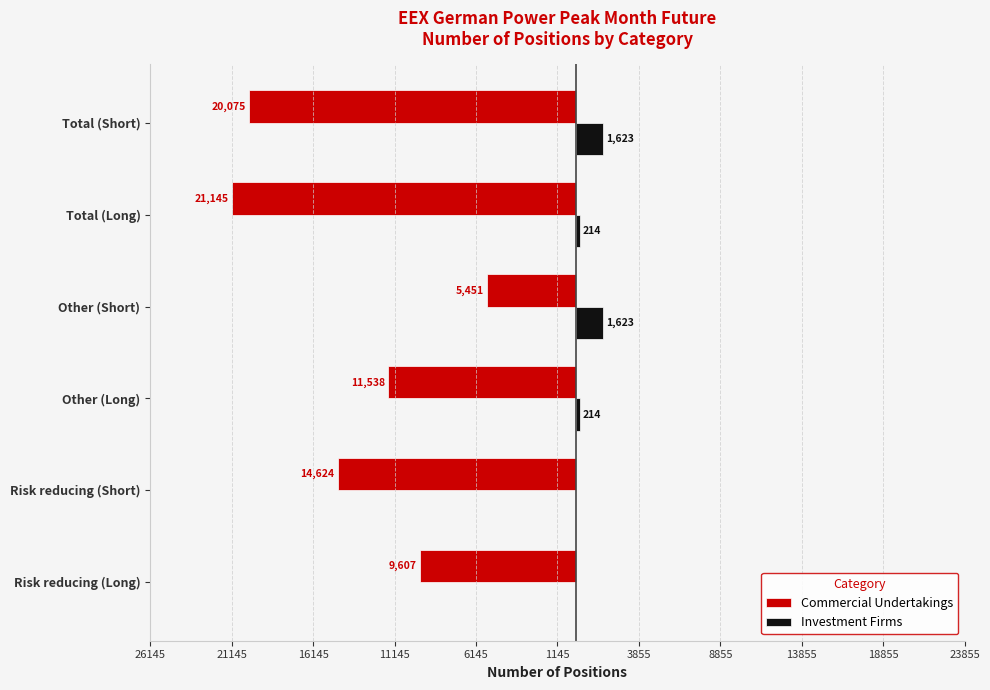

What are all the series names shown in the legend?

Commercial Undertakings, Investment Firms